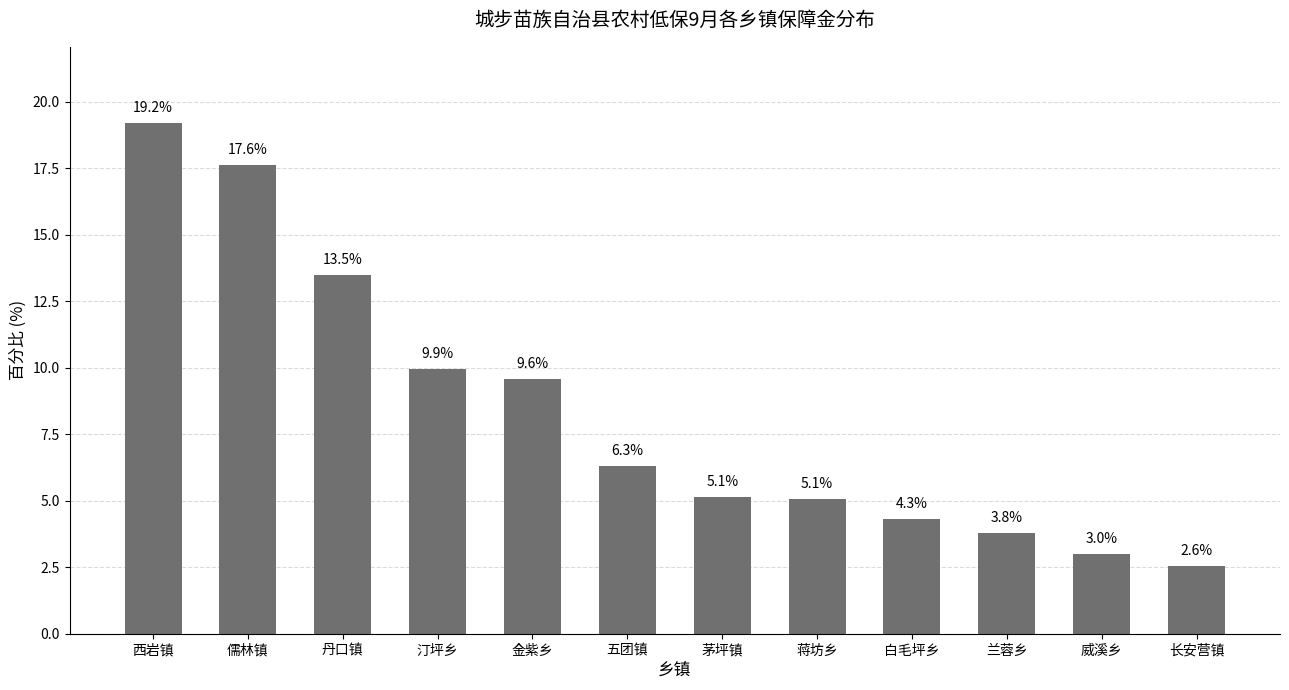

Is it true that the value at 丹口镇 is 13.5?

True